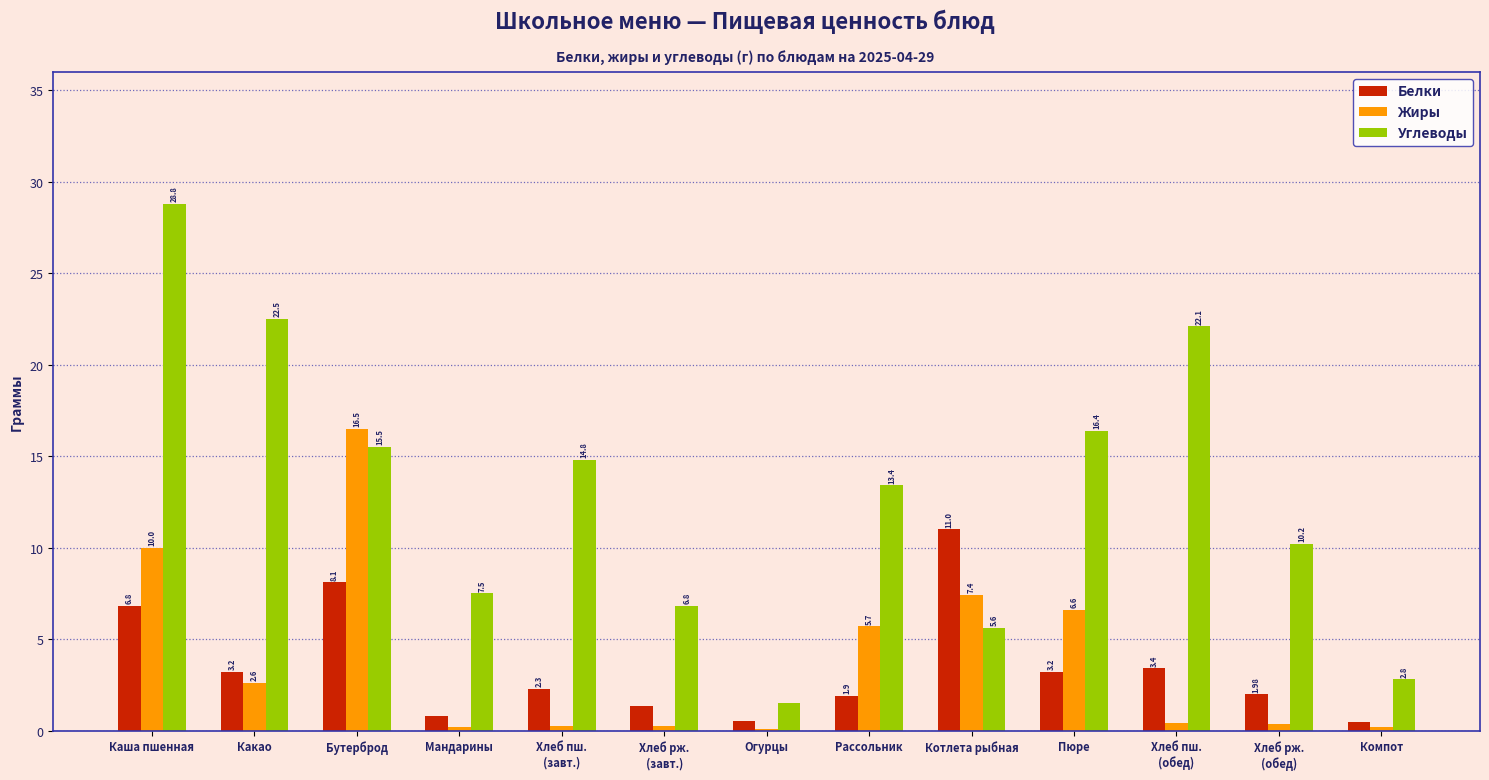

How many data points in Белки are above 2?

7